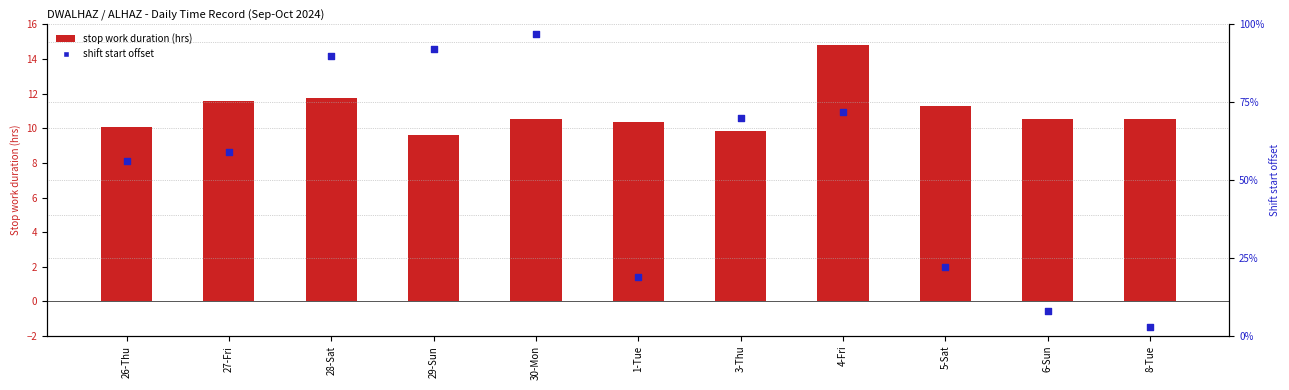

What are all the series names shown in the legend?

Stop work duration (hrs), Shift start offset